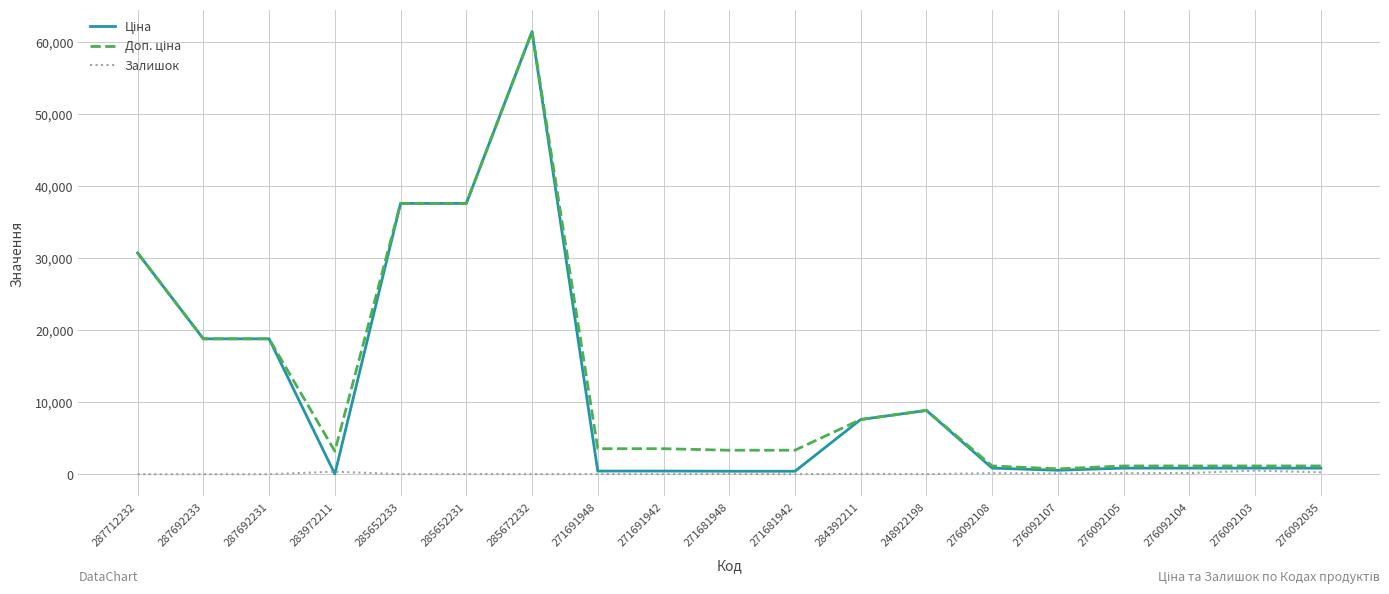

The Залишок series shows 44.0 at 284392211. True or false?

True